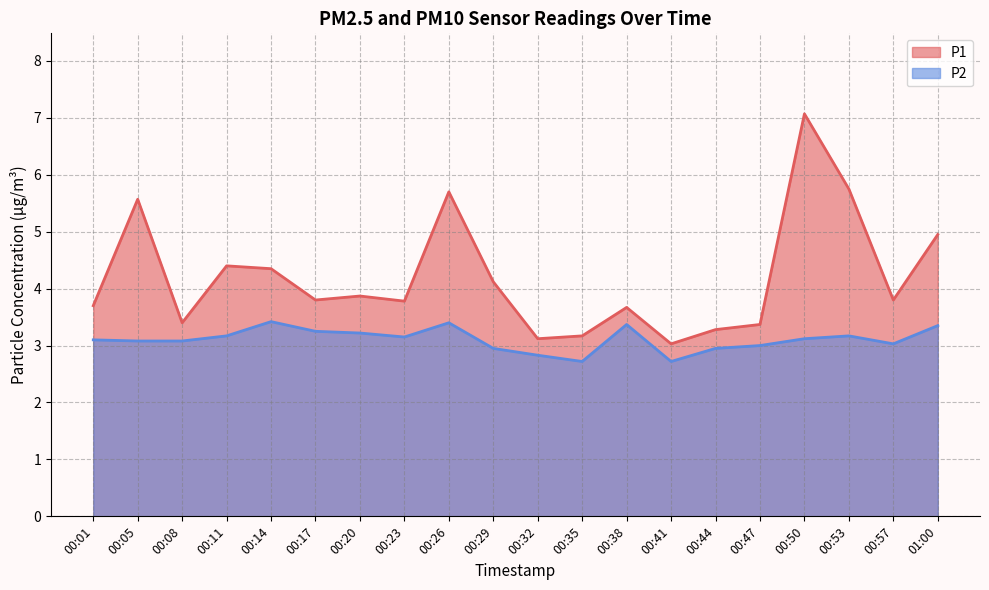

Does the chart display data point markers on the line(s)?

No